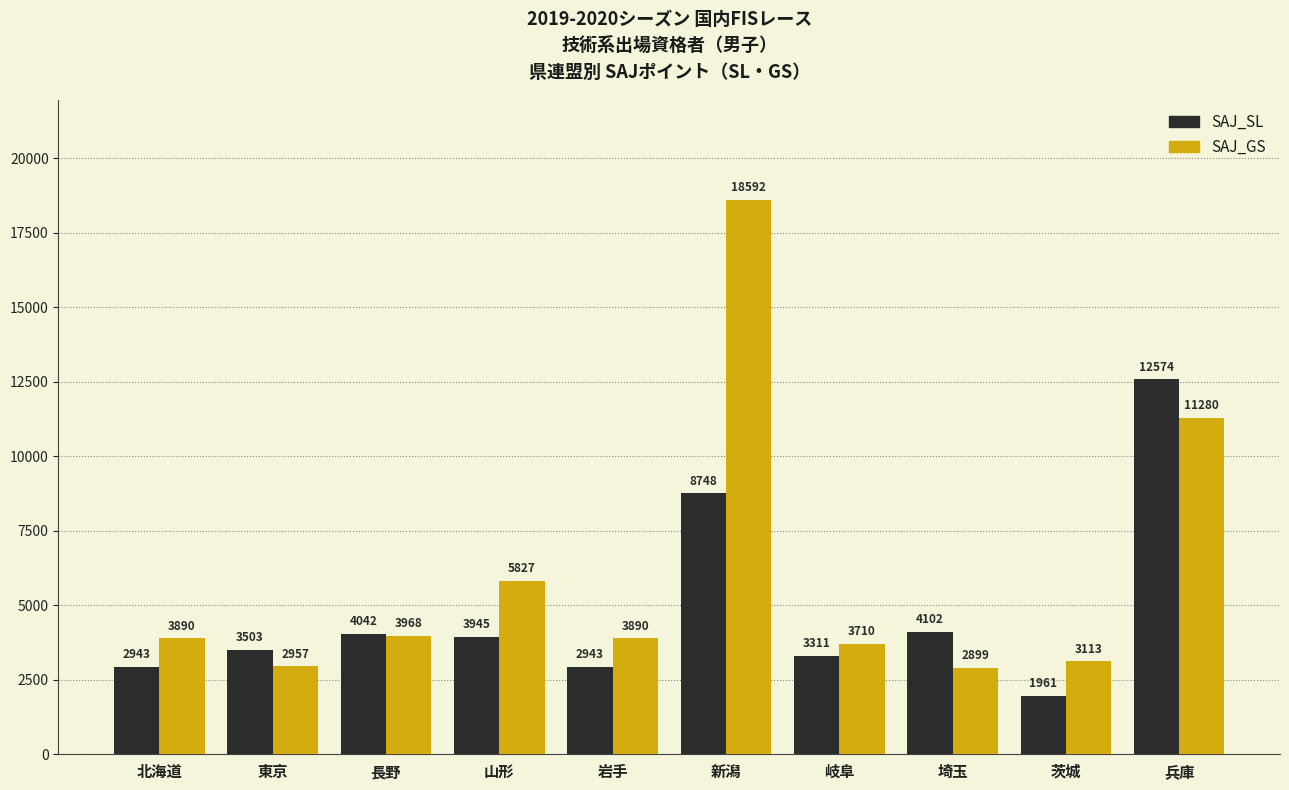

What is the label of the 7th bar from the left?

岐阜